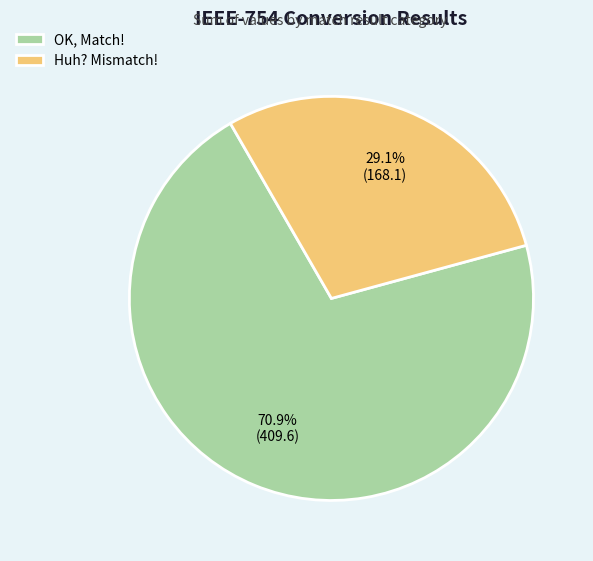

What portion of the pie excludes OK, Match!?

29.1%